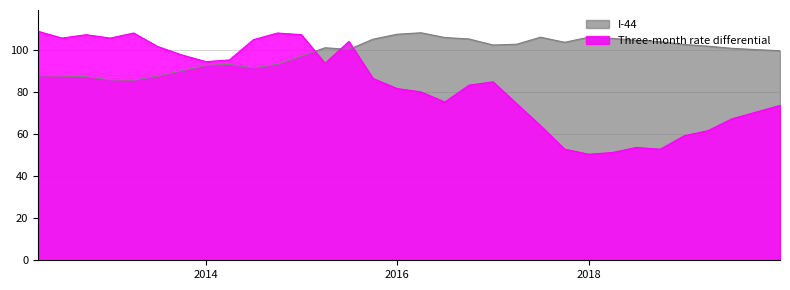

Which series has the largest total across all categories?

I-44